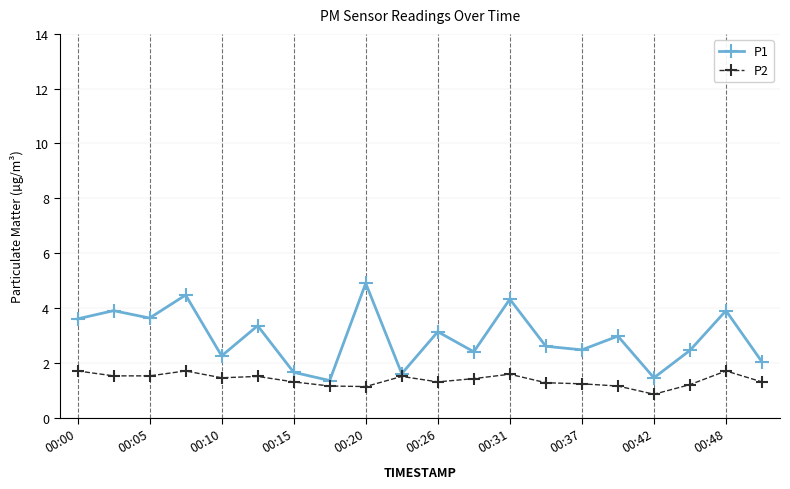

Which series has the largest total across all categories?

P1